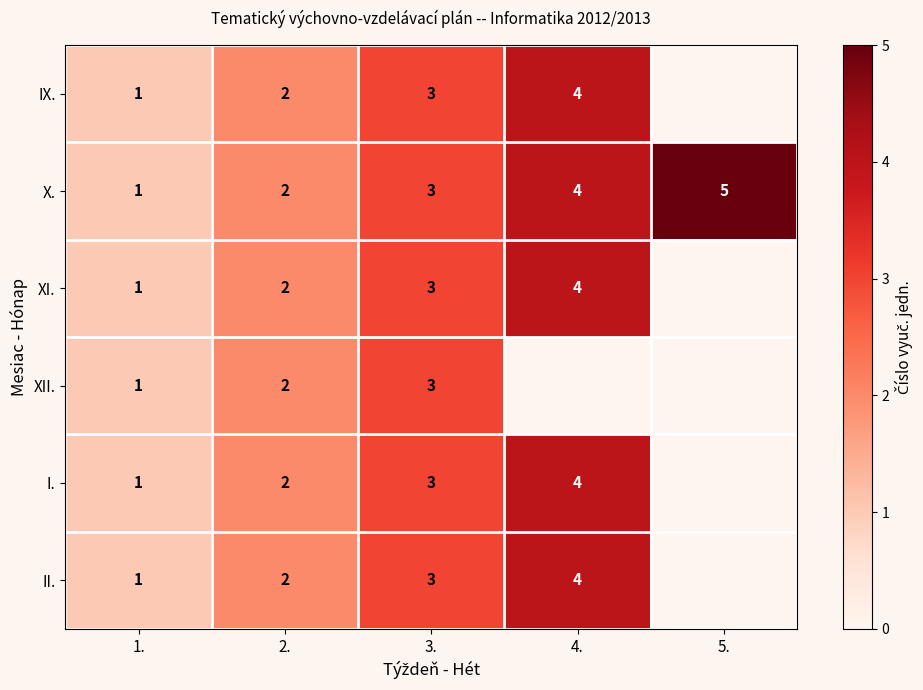

Where is X. nearest to the value 3?

3.